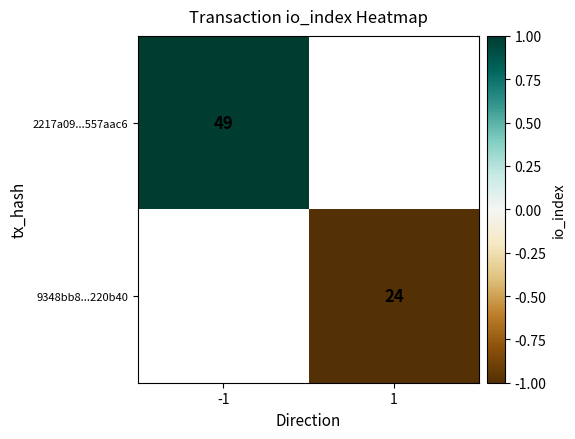

The 9348bb8...220b40 series shows 40 at 1. True or false?

False